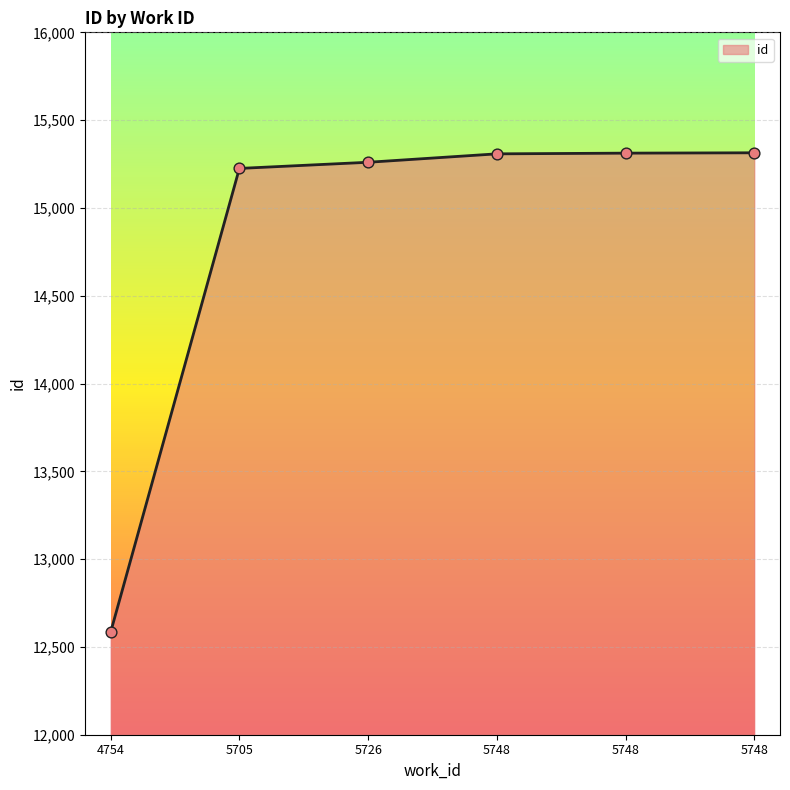

Between 5726 and 5748, which is larger?

5748